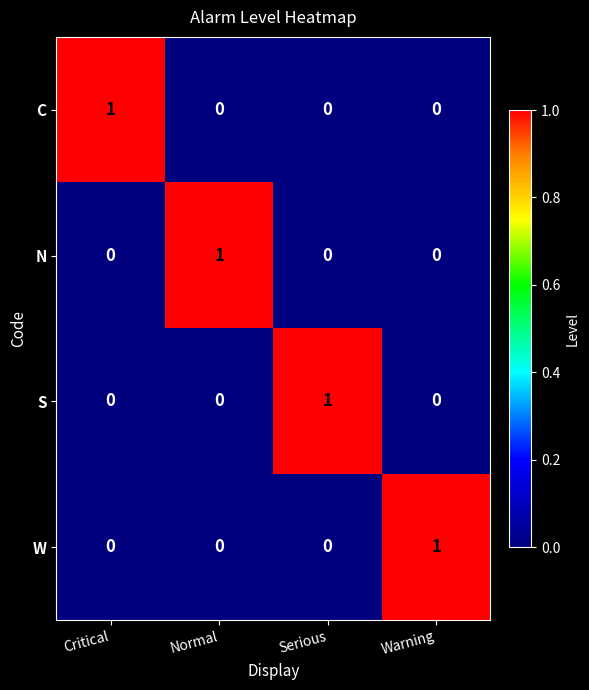

Reading left to right, list all the values displayed in this chart.

C: 1	0	0	0
N: 0	1	0	0
S: 0	0	1	0
W: 0	0	0	1